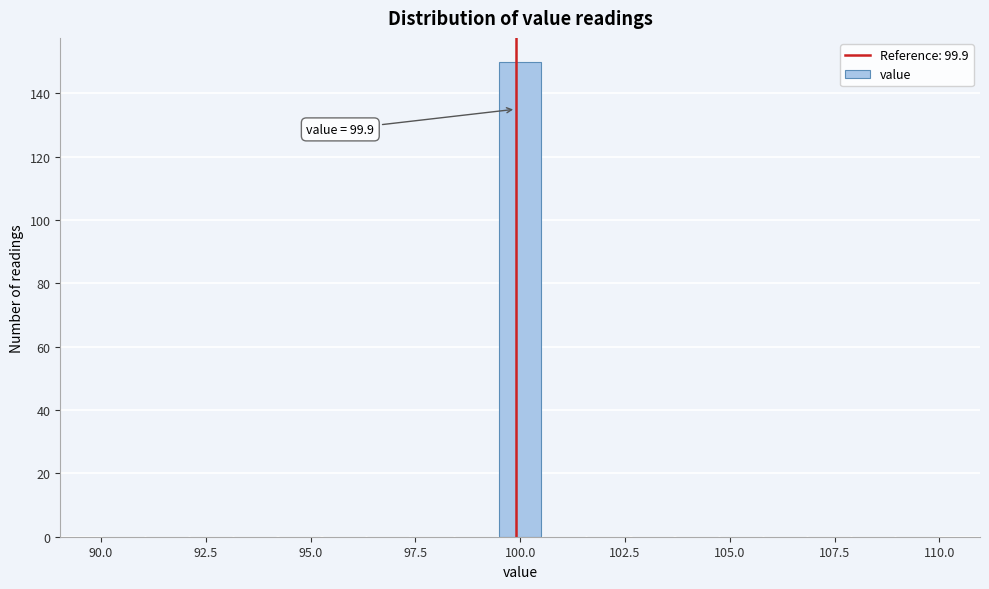

Read against the x-axis, roughly where is the centre of the tallest bar?

100.0